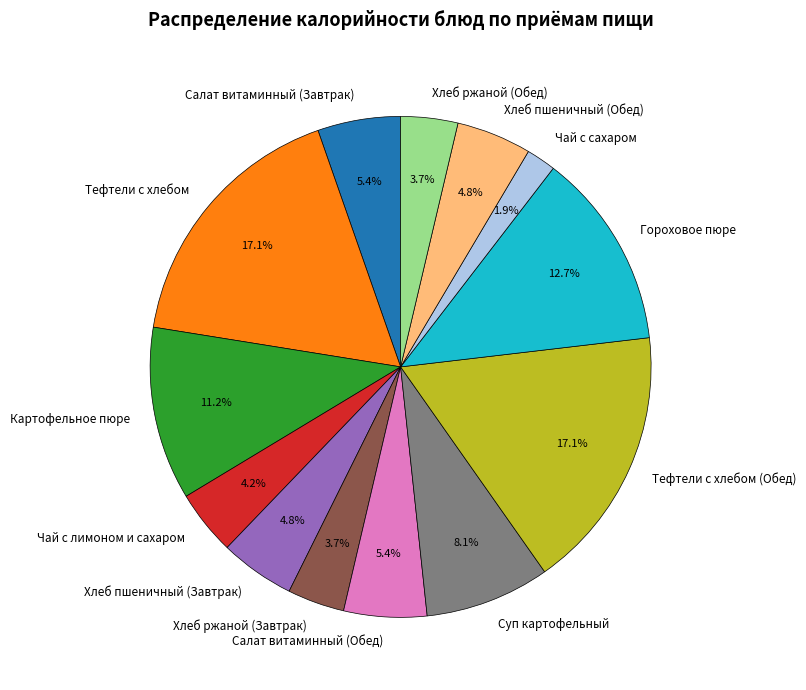

To the nearest percent, what is the combined percentage of Салат витаминный (Завтрак) and Чай с сахаром?

7%